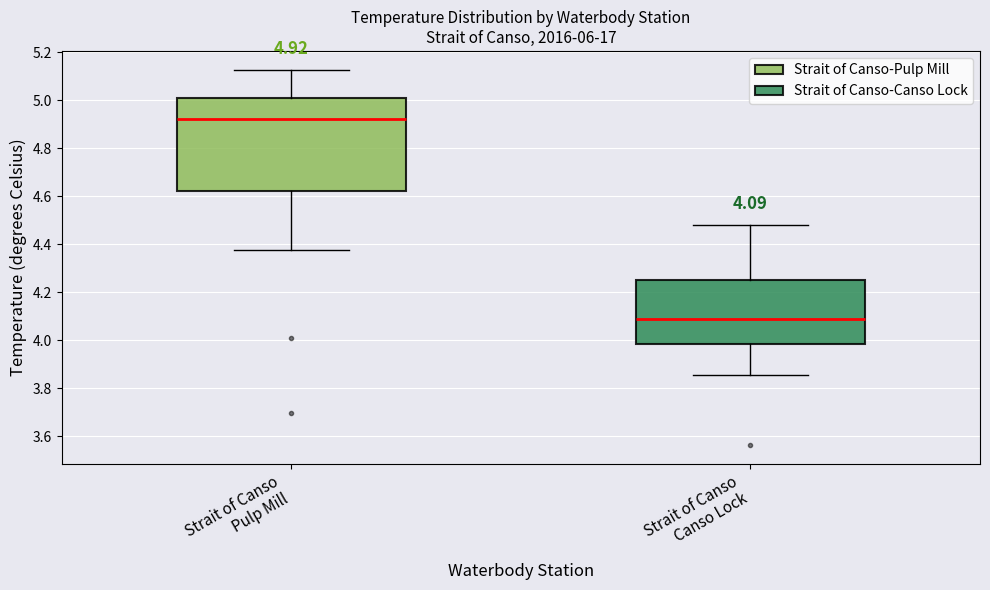

Which box's median line is the lowest?

Strait of Canso Canso Lock